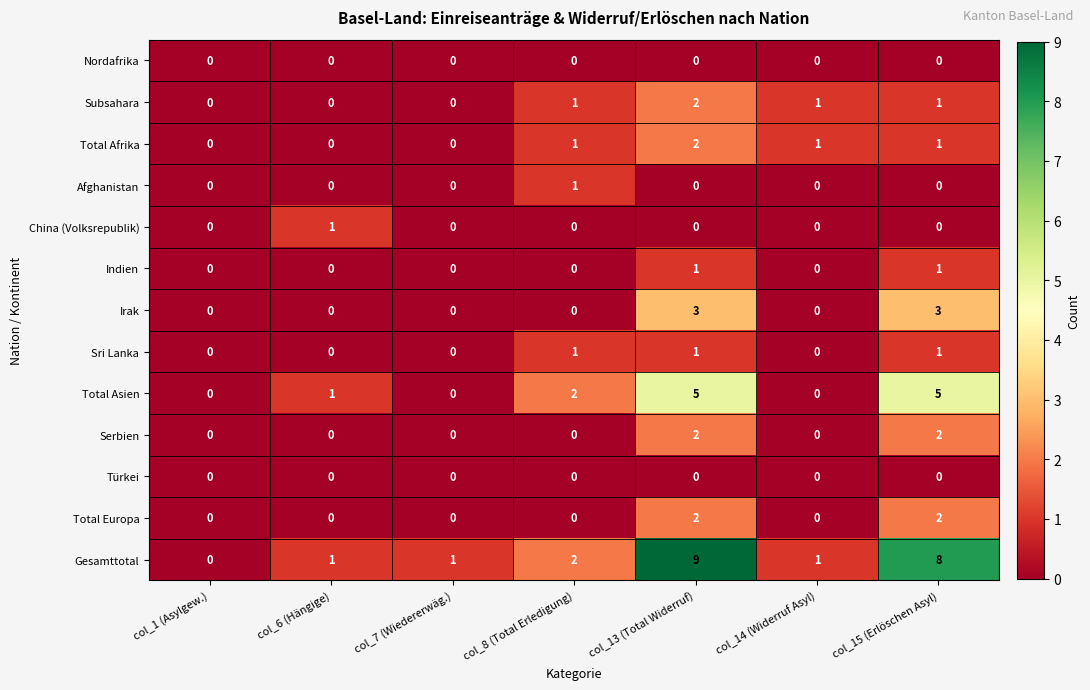

True or false: Total Asien has a value of 5 at col_13 (Total Widerruf).

True